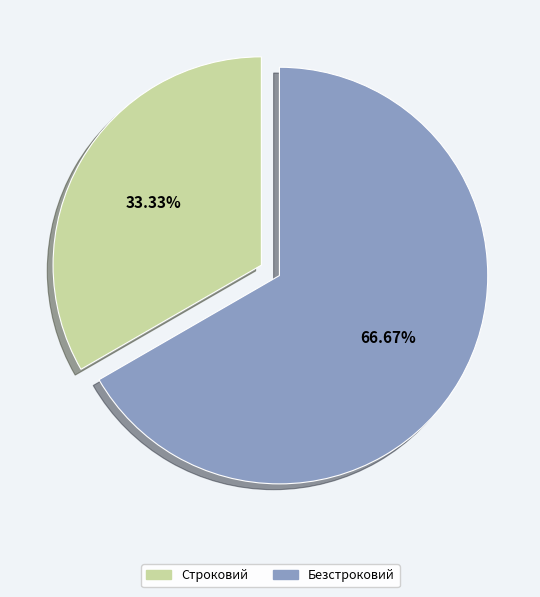

To the nearest percent, what percentage of the pie is Строковий?

33%